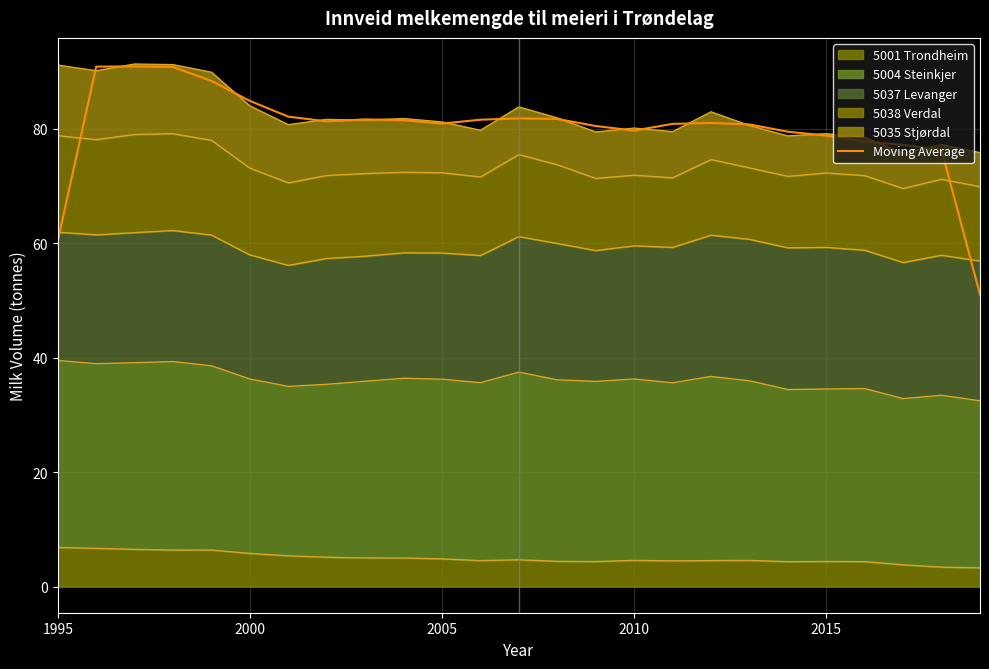

How many data points are less than 80?

8